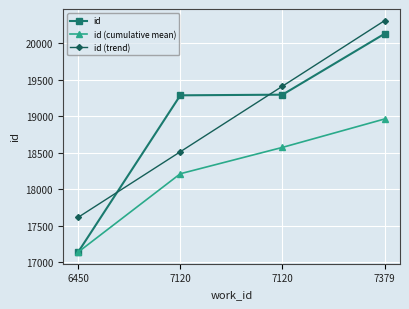

Reading right to left, list all the values displayed in this chart.

id: 20133.0	19297.0	19288.0	17137.0
id (cumulative mean): 18963.8	18574.0	18212.5	17137.0
id (trend): 20313.3	19413.6	18513.9	17614.2